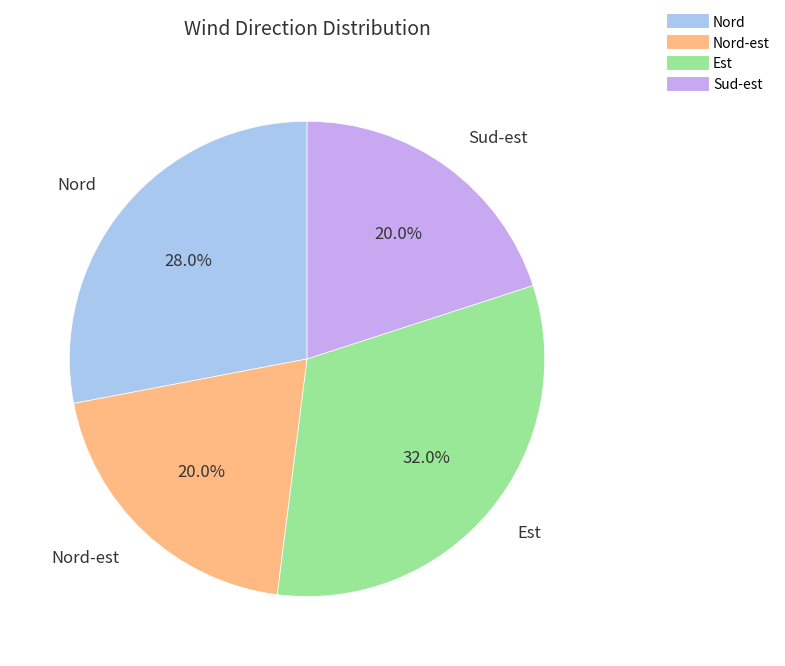

Count the number of slices in the pie.

4